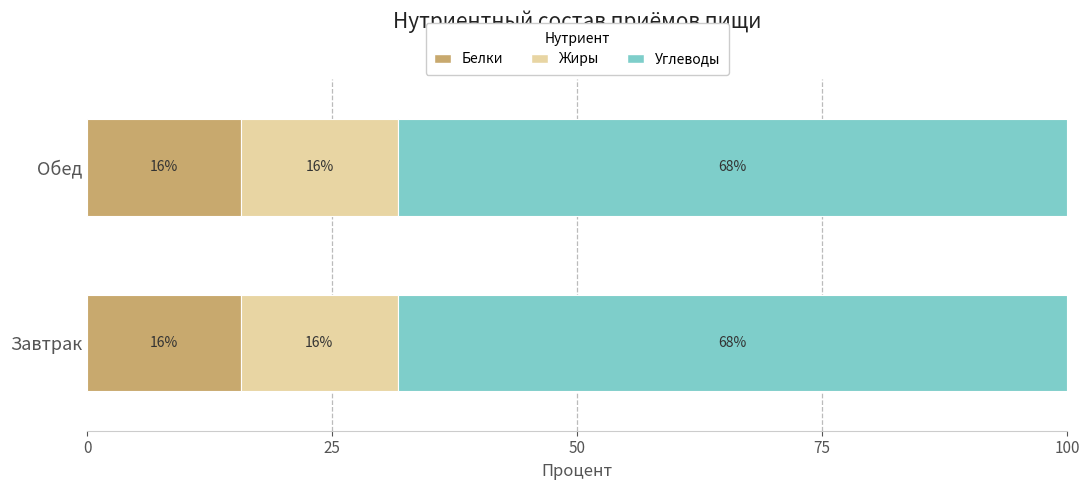

Is it true that Белки equals 15.7 at Обед?

True